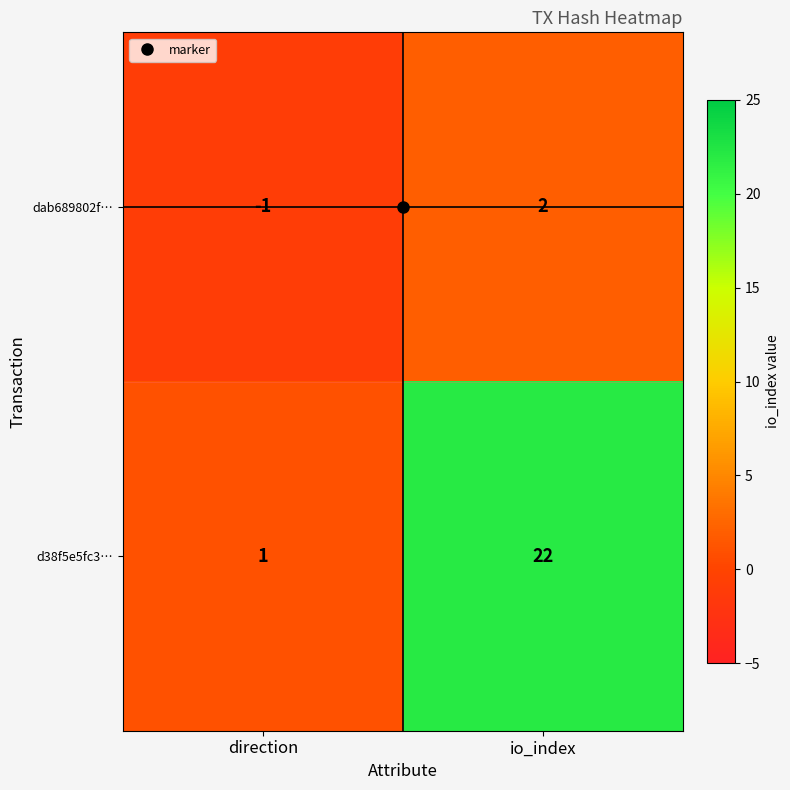

At io_index, list the series in order from smallest to largest.

dab689802f…, d38f5e5fc3…